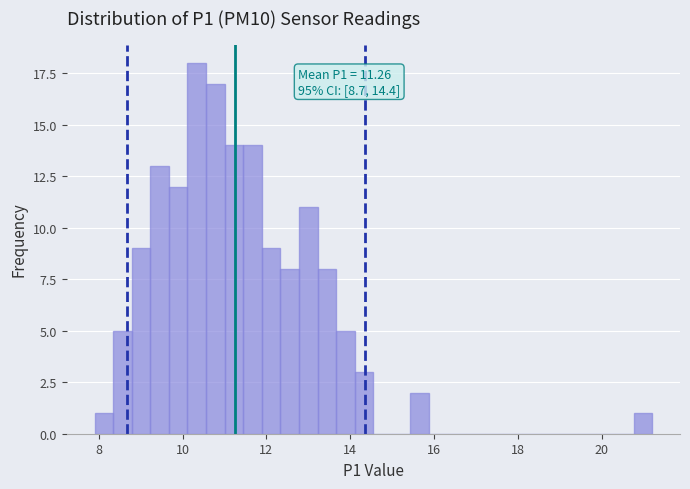

Around what value on the x-axis is the tallest bar? Give the approximate position of its centre, as read against the axis.

10.4